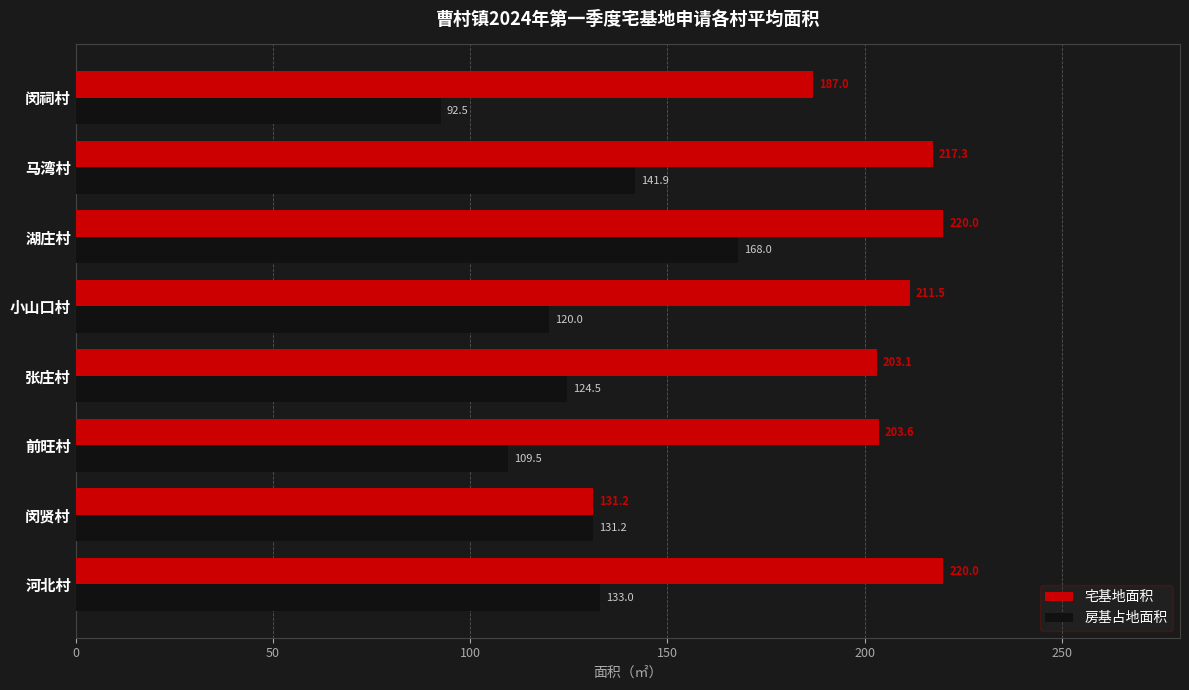

What is the difference between the highest and lowest values at 小山口村?

91.5